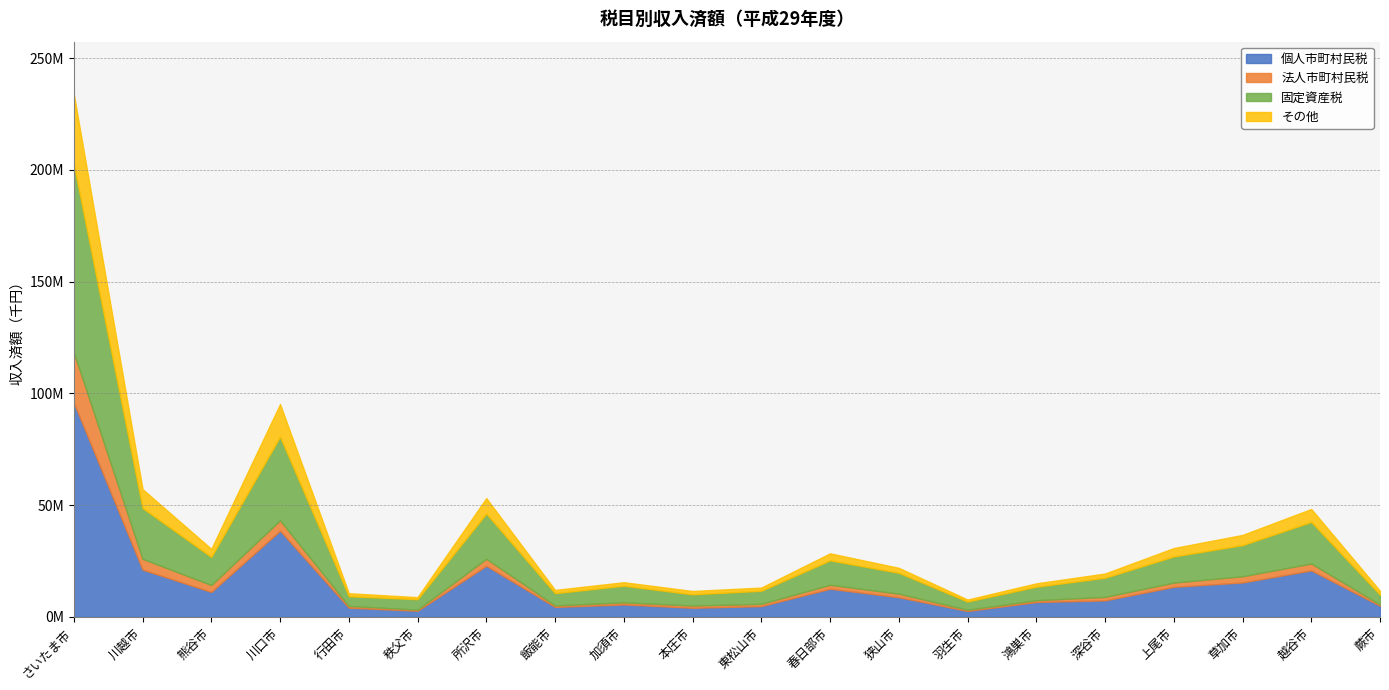

Reading left to right, list all the values displayed in this chart.

個人市町村民税: 95855221	21149948	11171637	38570284	4132513	2761848	22864730	4463614	5566492	4083490	4821056	12590326	8792054	2657492	6655456	7381241	13452665	15406037	20807264	4988562
法人市町村民税: 22474771	4814561	3088485	4635700	760430	496412	3124497	666967	933735	988174	1018501	1781115	1592394	526265	794234	1557958	1895096	2763984	3076773	536116
固定資産税: 84283788	22732749	12570441	37465262	4347616	4647254	20238391	5479731	7446862	5036186	5849033	10923635	9357000	3696467	6040179	8577924	11690975	13947550	18616416	4366937
その他: 31367126	8469923	3602097	14550395	1343842	929960	6907486	1452807	1568595	1479060	1428985	3141857	2207860	883152	1512832	1887688	3761398	4555996	5775681	1770286